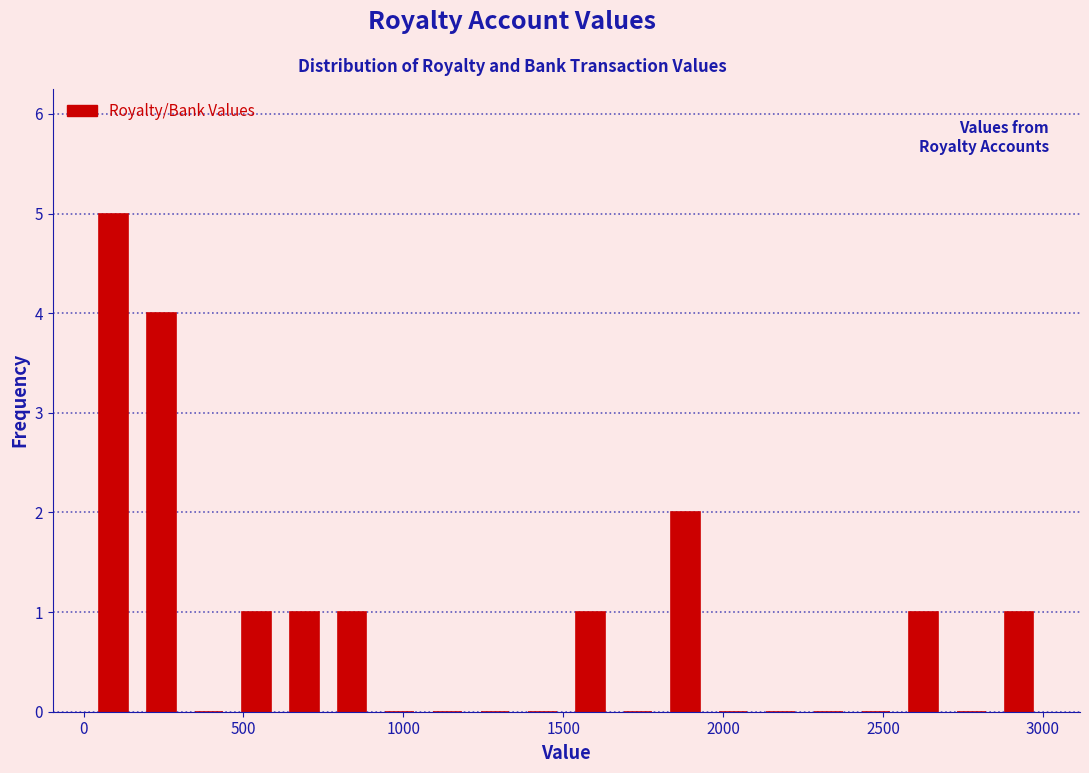

Around what value on the x-axis is the tallest bar? Give the approximate position of its centre, as read against the axis.

100